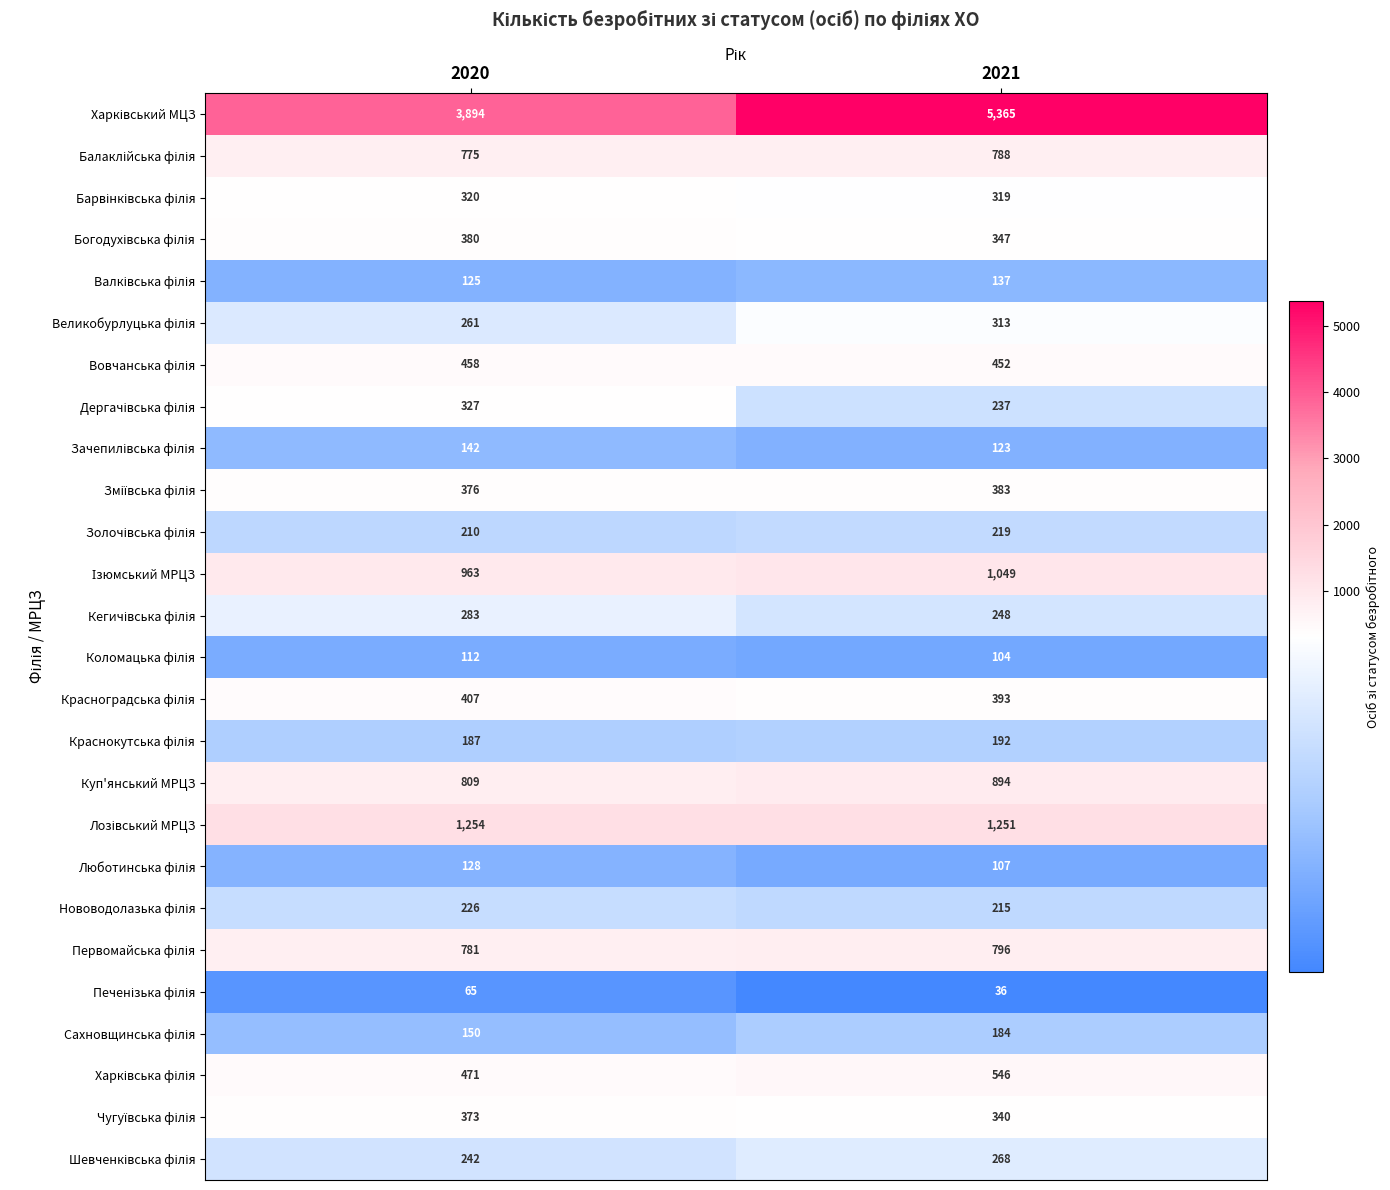

How many series are shown in this chart?

26